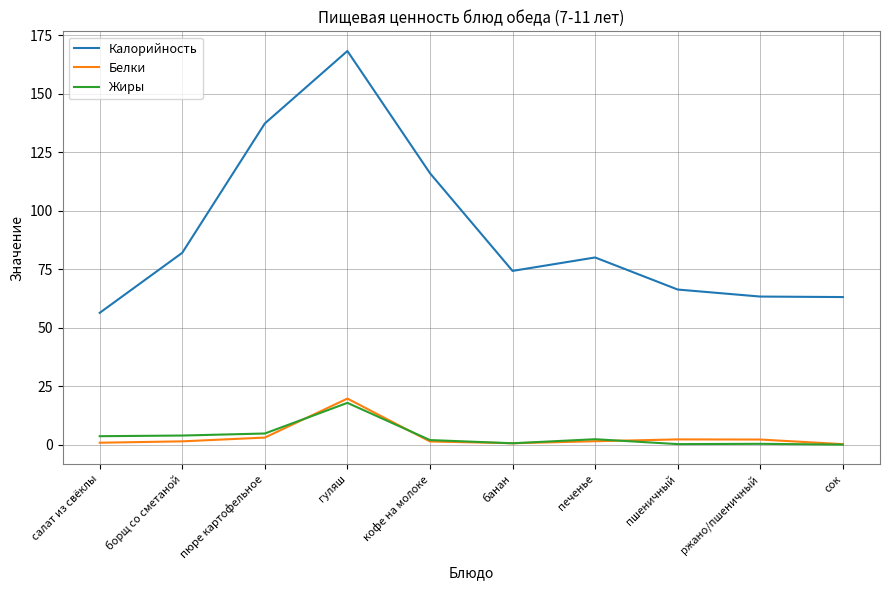

At which label is Калорийность closest to 112?

кофе на молоке